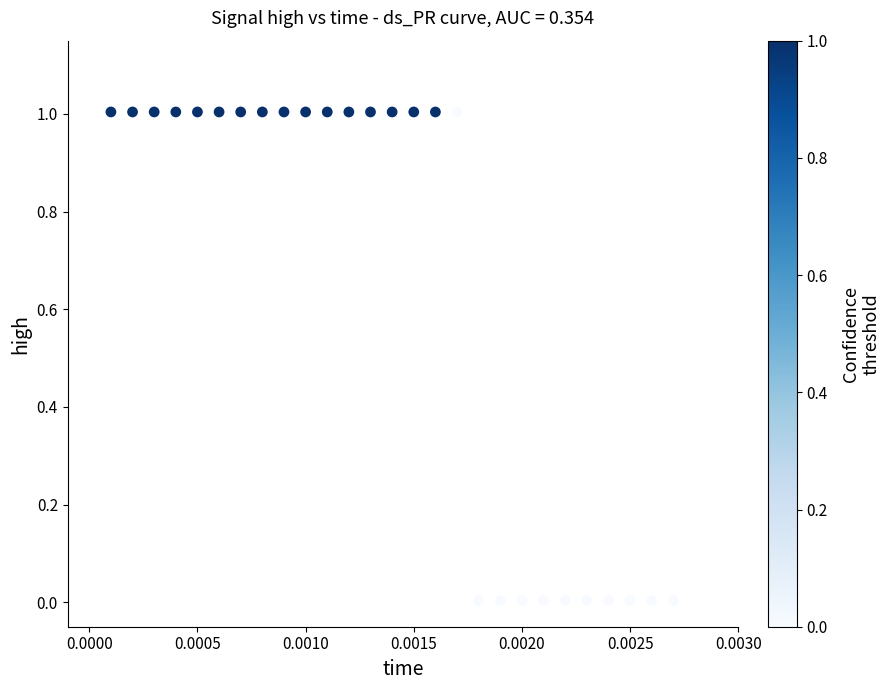

What is the range of Y values (max minus min)?

1.0